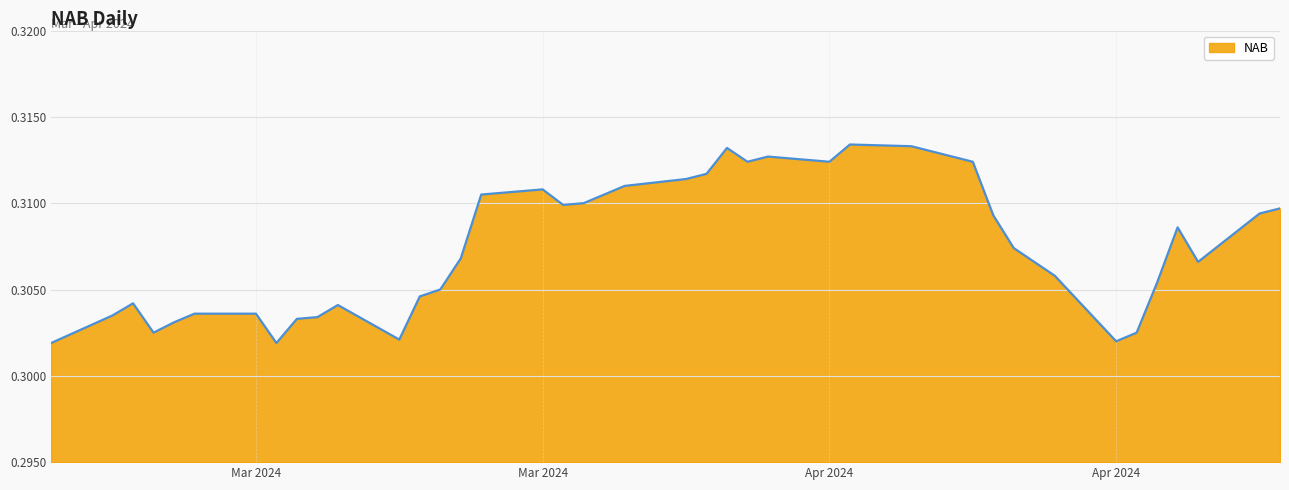

Does the chart have visible grid lines?

Yes